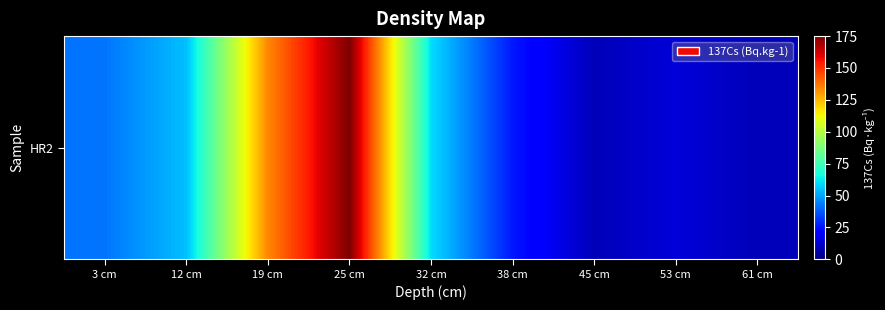

What is the greatest value displayed?

175